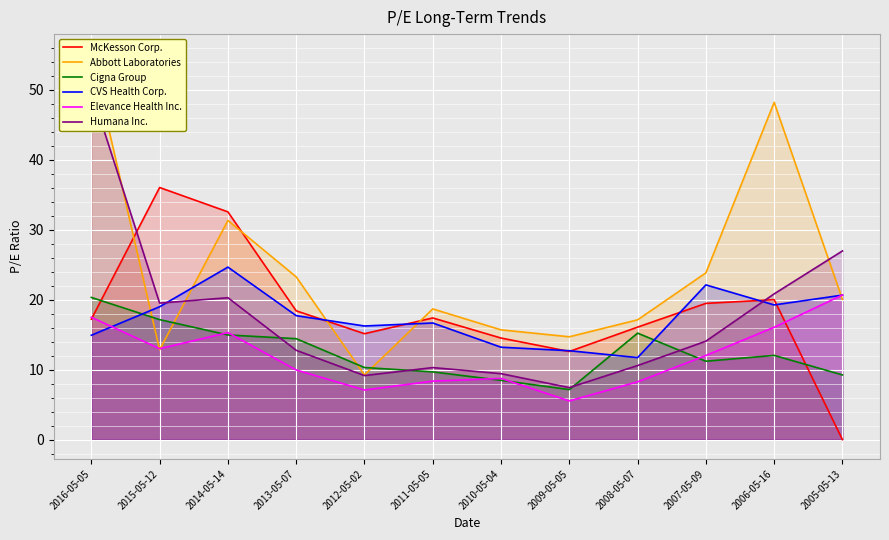

Which series has the largest range (max minus min)?

Abbott Laboratories